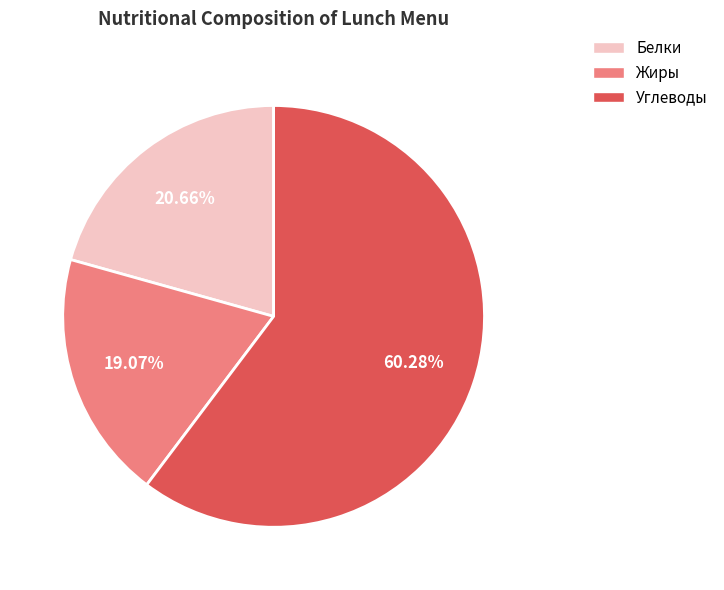

What is the largest slice in the pie chart?

Углеводы